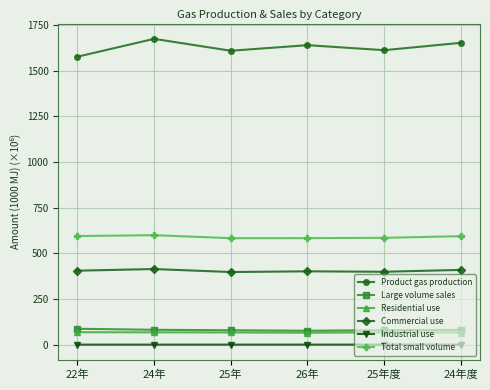

True or false: Residential use and Commercial use cross at least once.

False